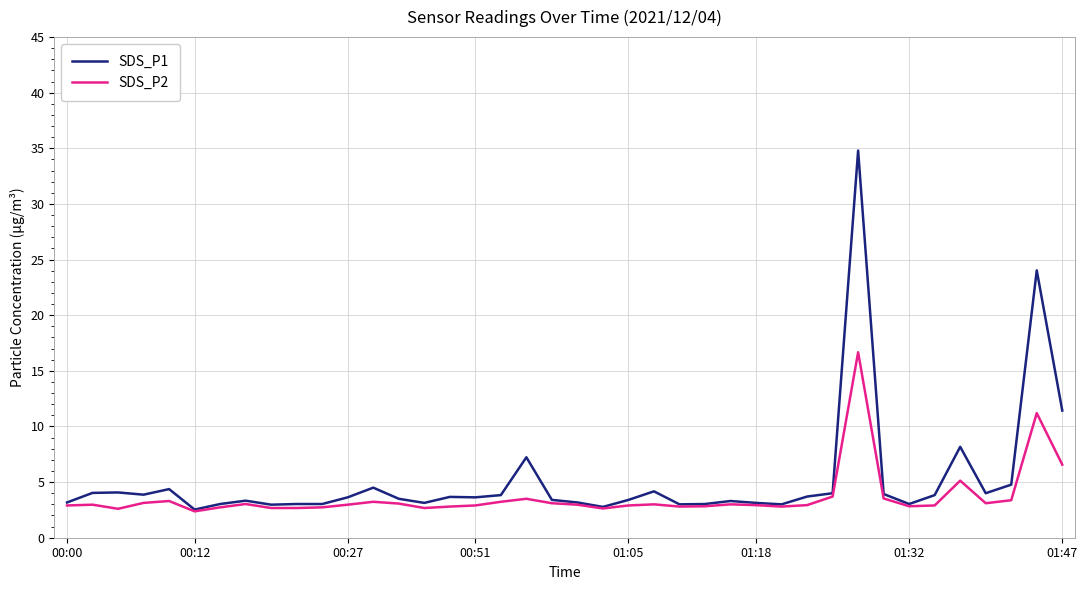

Which series has the largest range (max minus min)?

SDS_P1